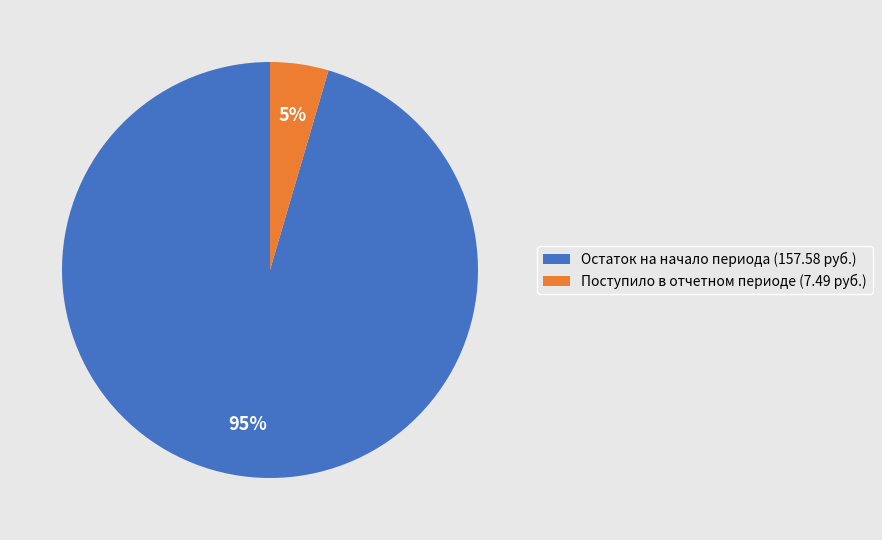

To the nearest percent, what is the average slice percentage?

50%